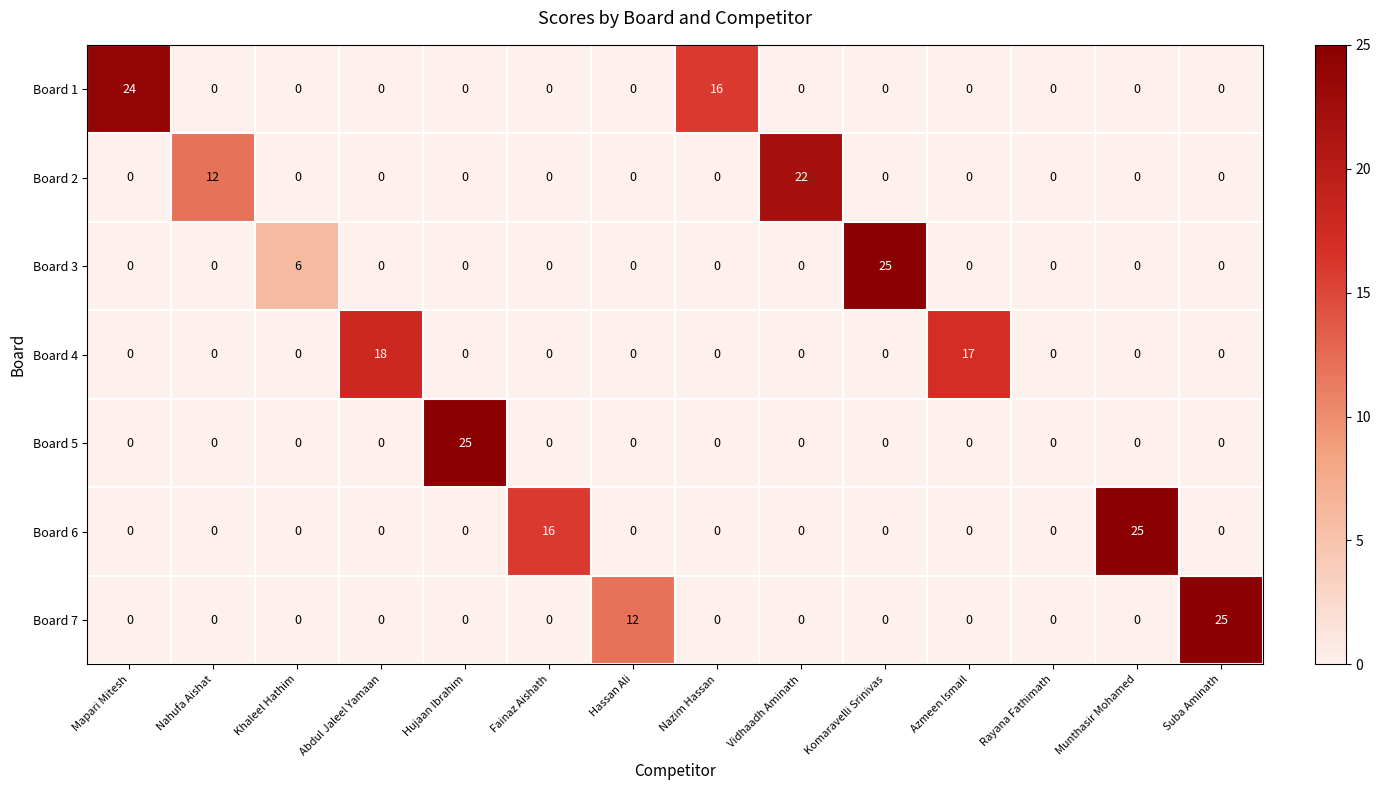

What is the spread (max minus min) of values at Abdul Jaleel Yamaan?

18